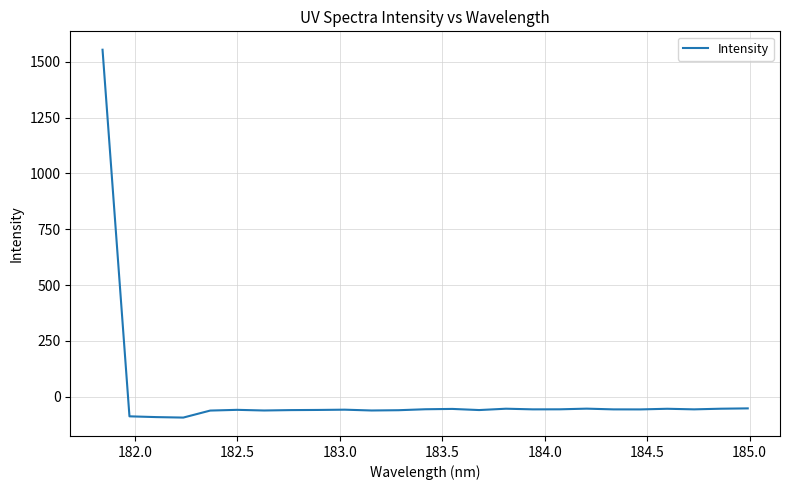

What is the smallest value displayed?

-93.0